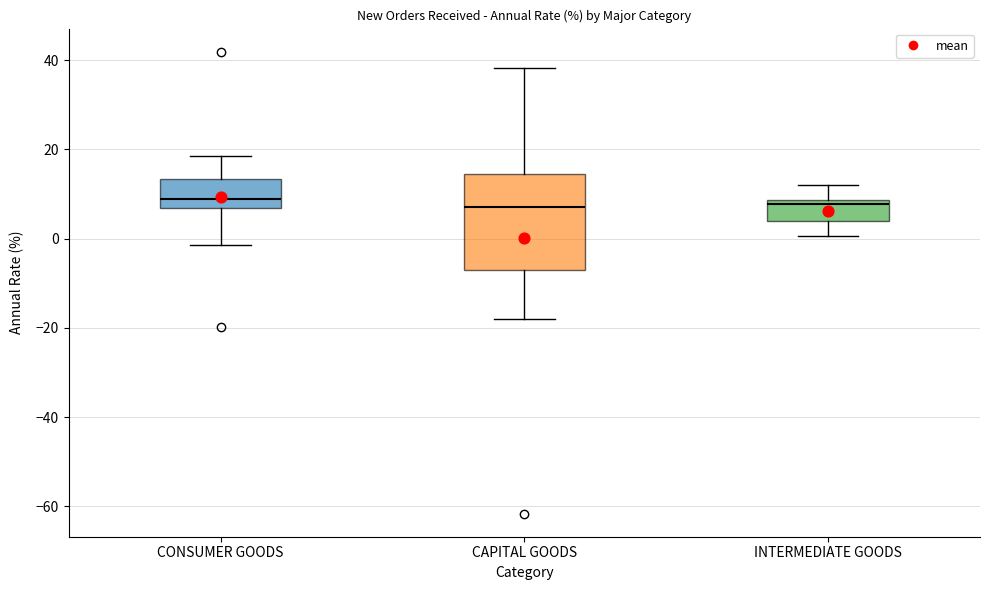

Comparing the boxes themselves (not the whiskers), which one is the tallest?

CAPITAL GOODS